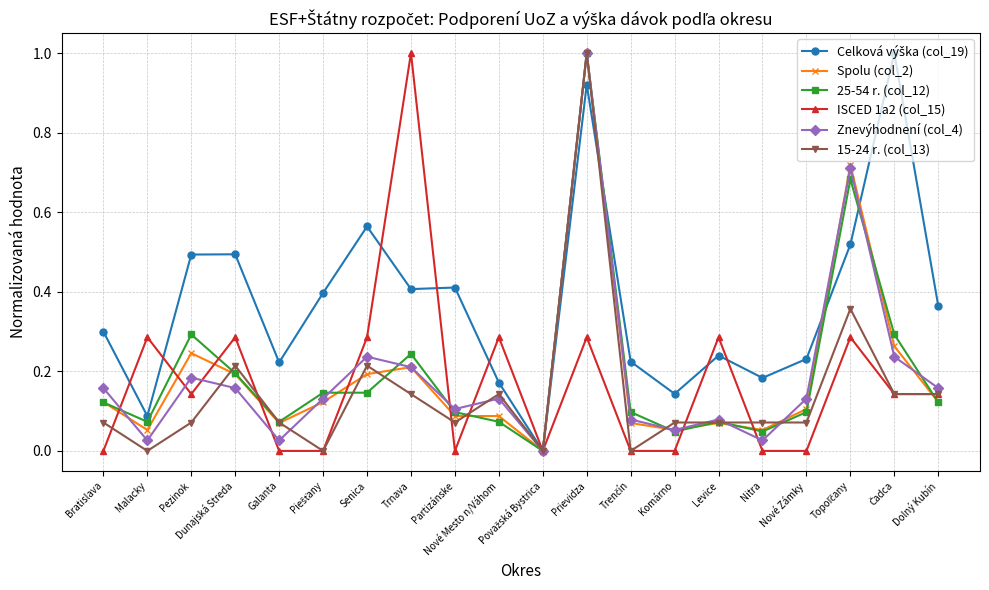

What is the greatest value displayed?

1.0